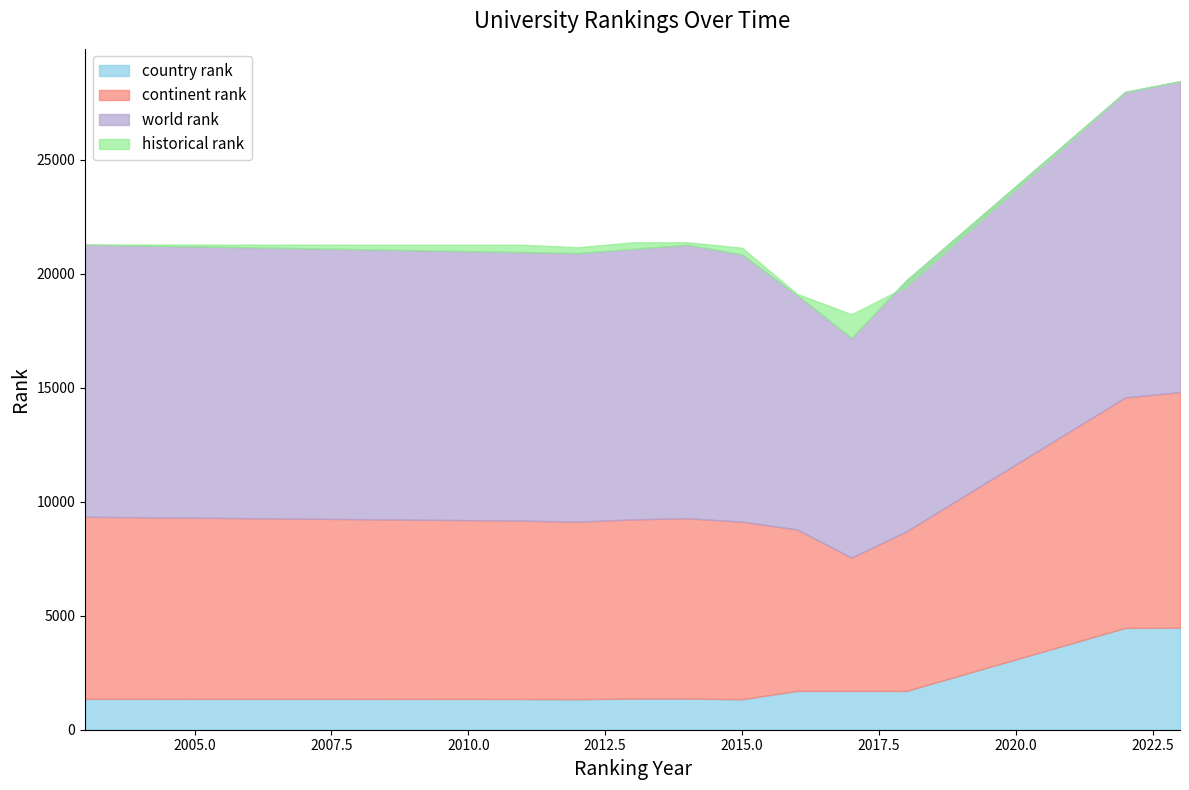

At which category is the sum across all series the highest?

2023